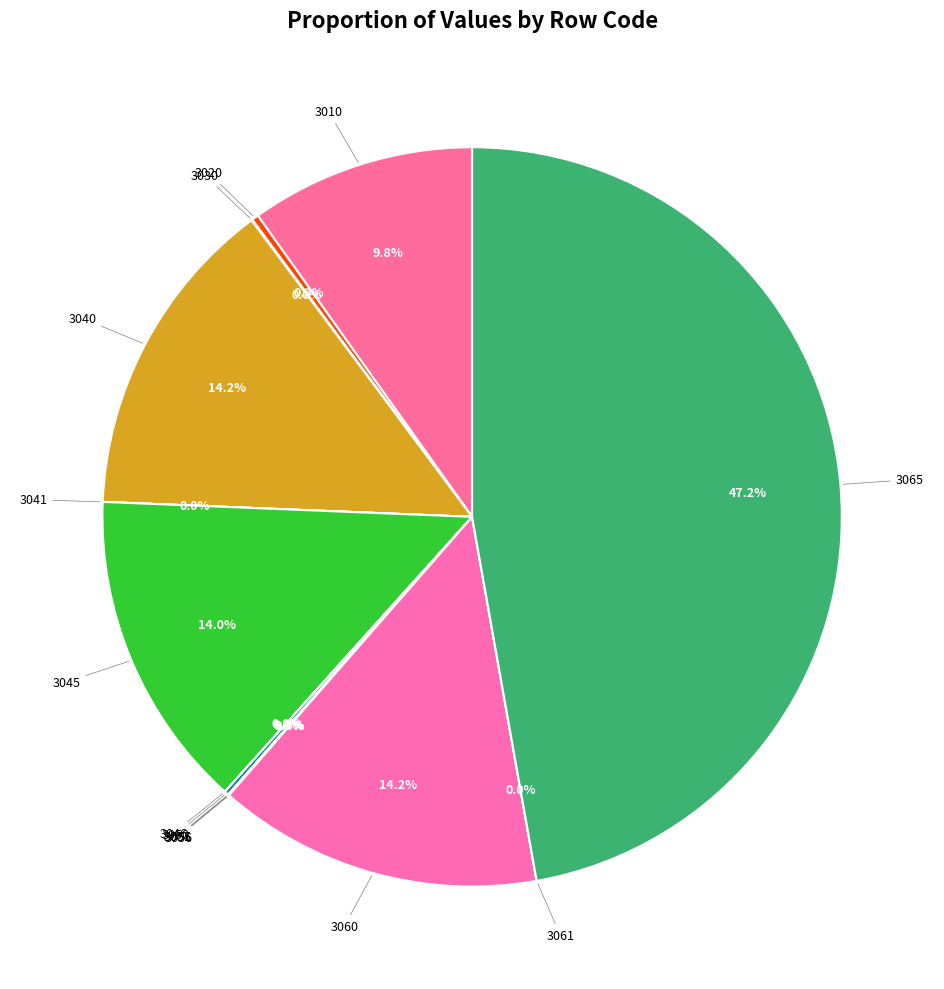

Which slice is the largest?

3065